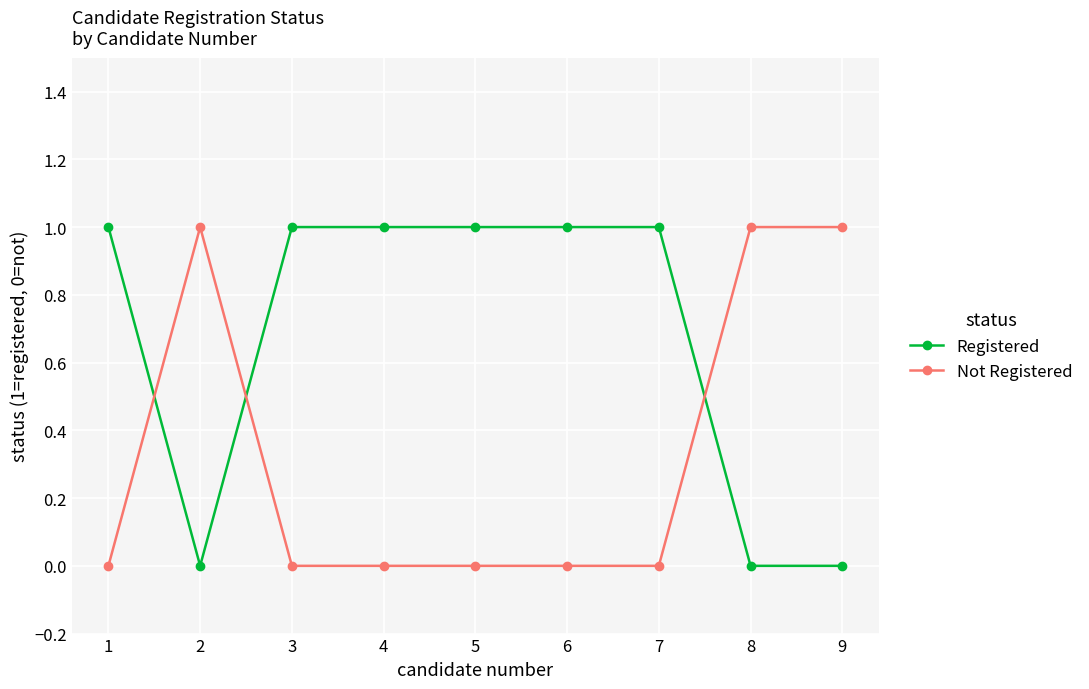

Reading left to right, transcribe all the data shown in this chart.

Registered: 1	0	1	1	1	1	1	0	0
Not Registered: 0	1	0	0	0	0	0	1	1